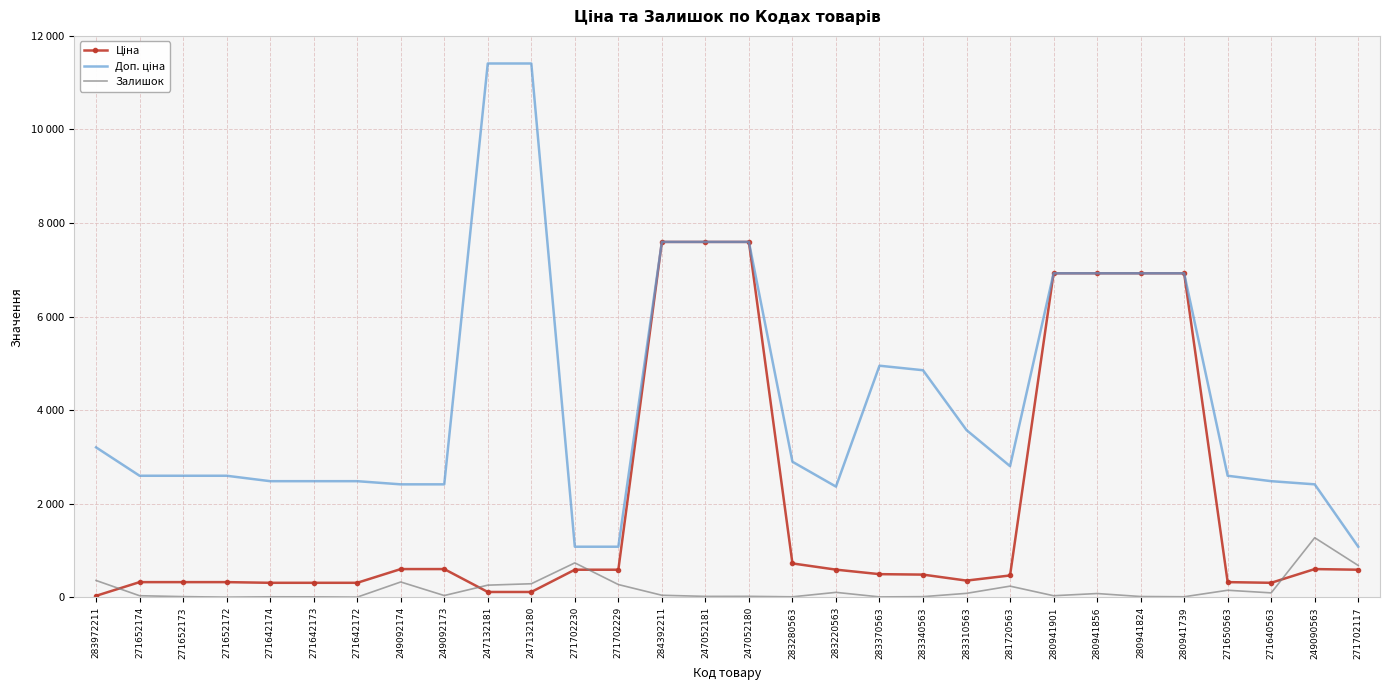

At which category does the chart reach its minimum across all series?

271652172